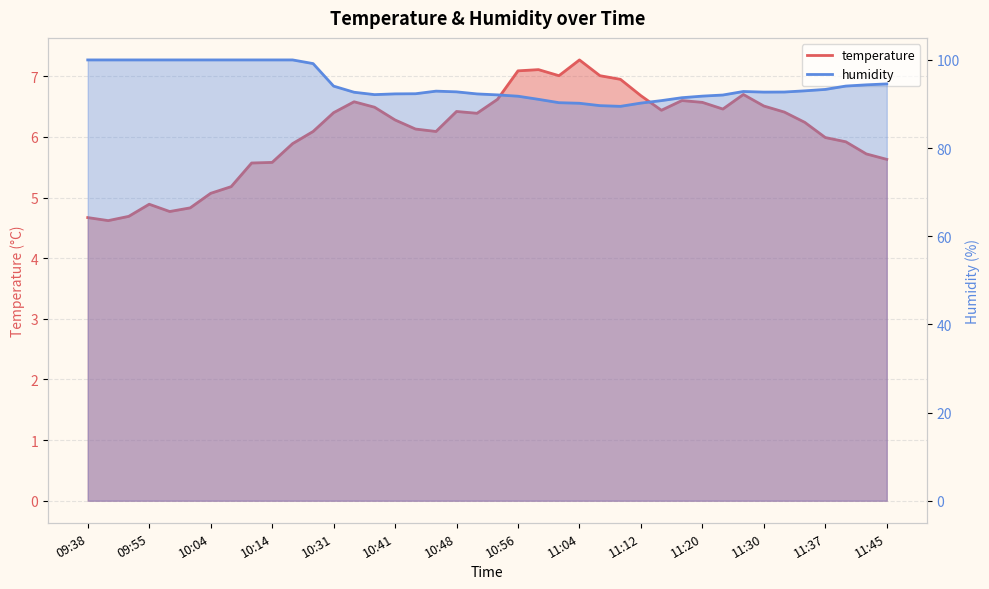

What is the lowest value of the humidity series?

89.5